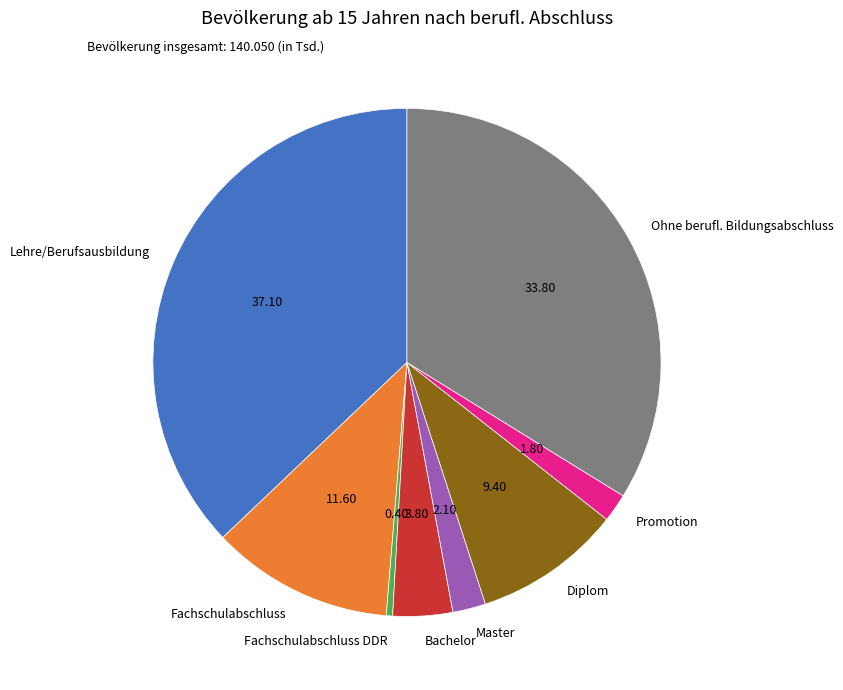

Is the sum of Lehre/Berufsausbildung and Ohne berufl. Bildungsabschluss greater than half?

Yes